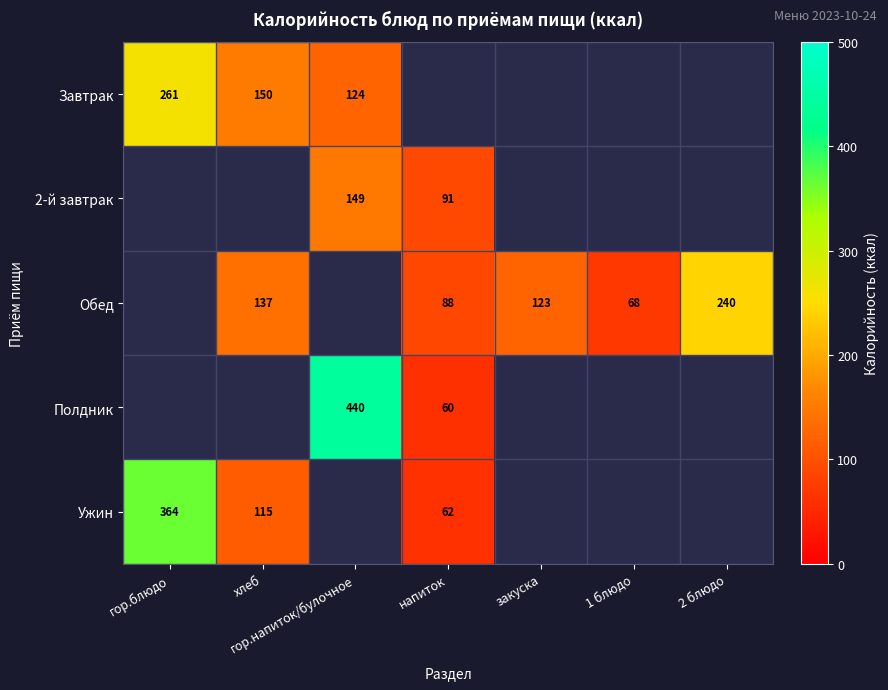

The Завтрак series shows 176.8 at гор.блюдо. True or false?

False